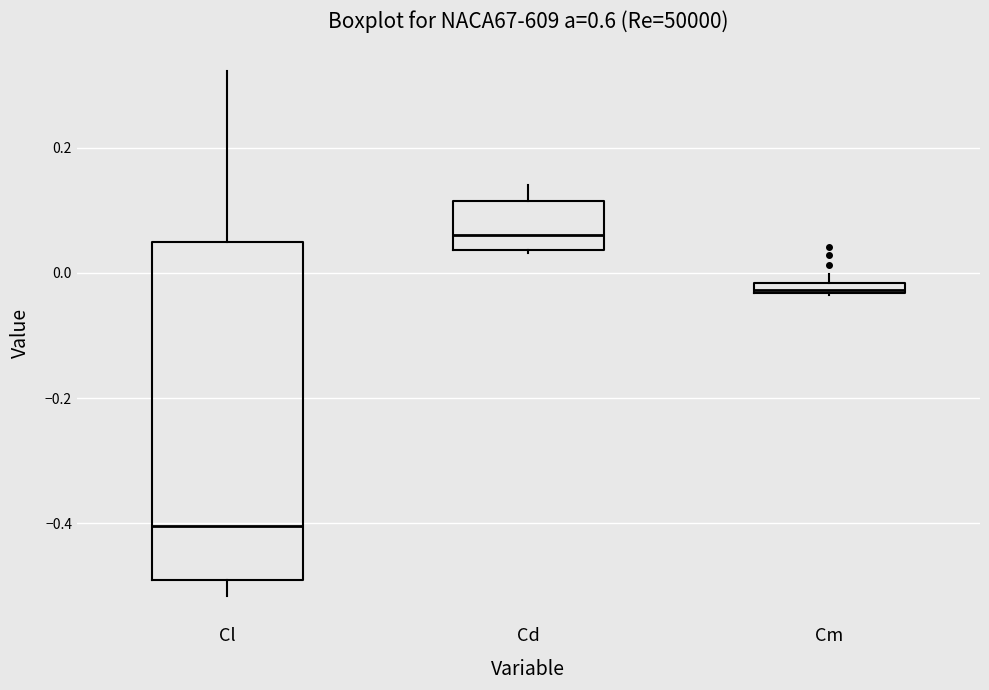

Which box has the highest median line?

Cd